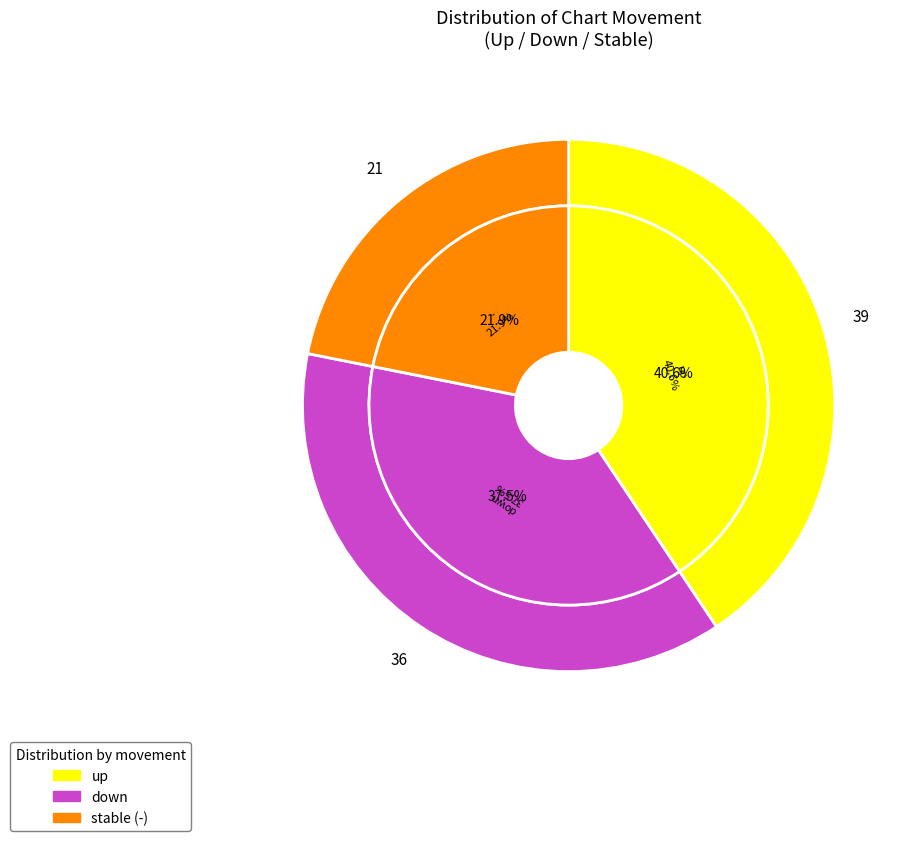

Combined, do down and up account for over 50%?

Yes